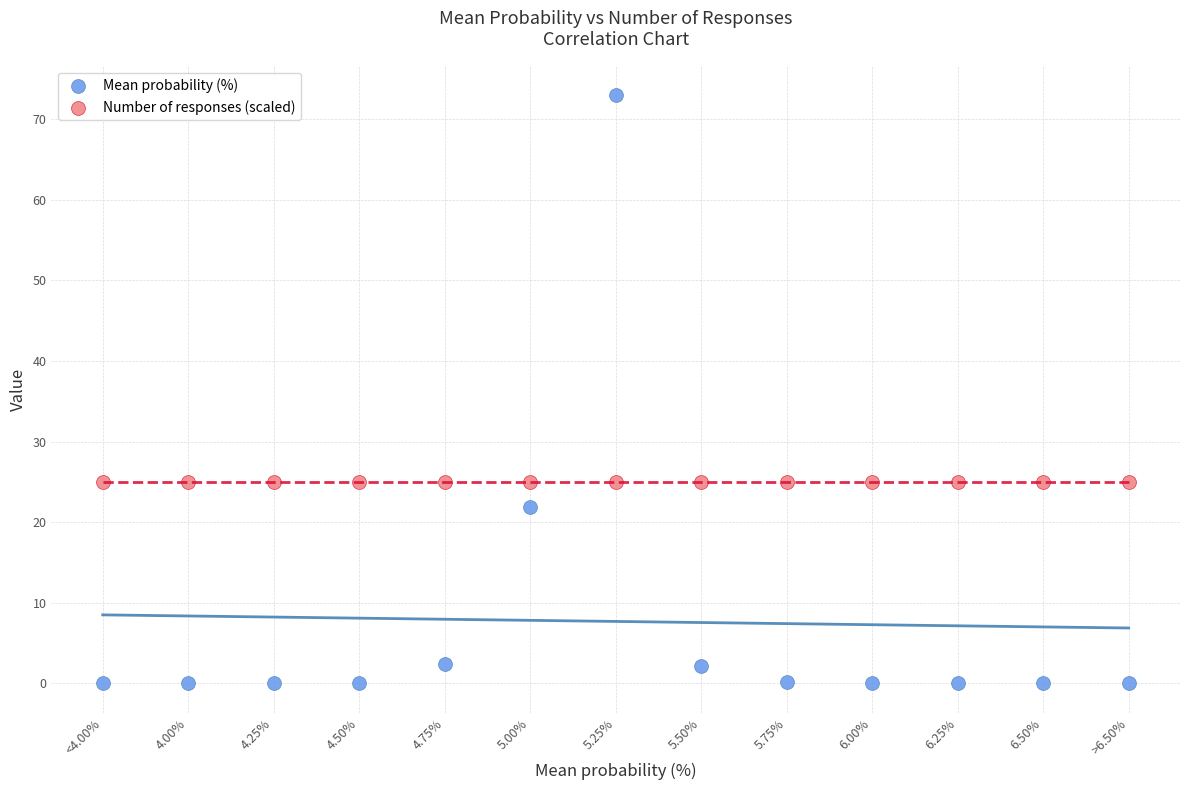

Which series contains the lowest Y value?

Mean probability (%)